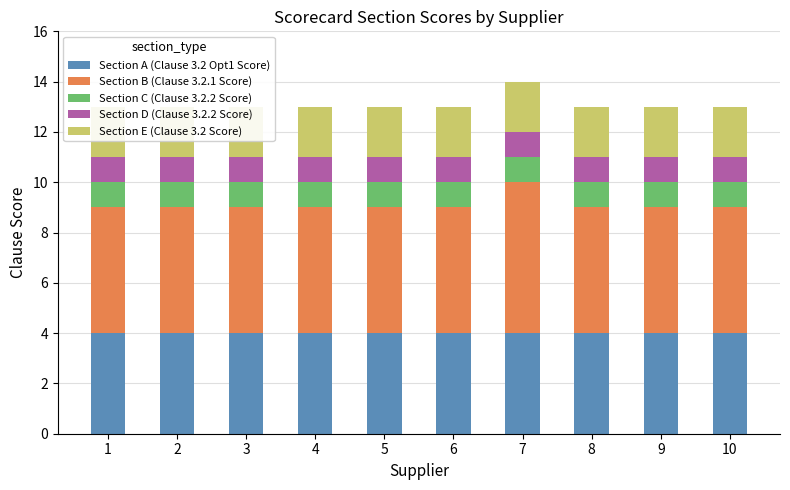

Rank the series at 8 from highest to lowest value.

Section B (Clause 3.2.1 Score), Section A (Clause 3.2 Opt1 Score), Section E (Clause 3.2 Score), Section C (Clause 3.2.2 Score), Section D (Clause 3.2.2 Score)